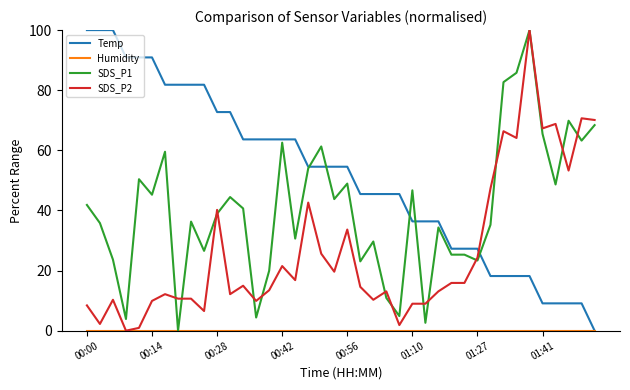

What is the maximum value shown in the chart?

100.0